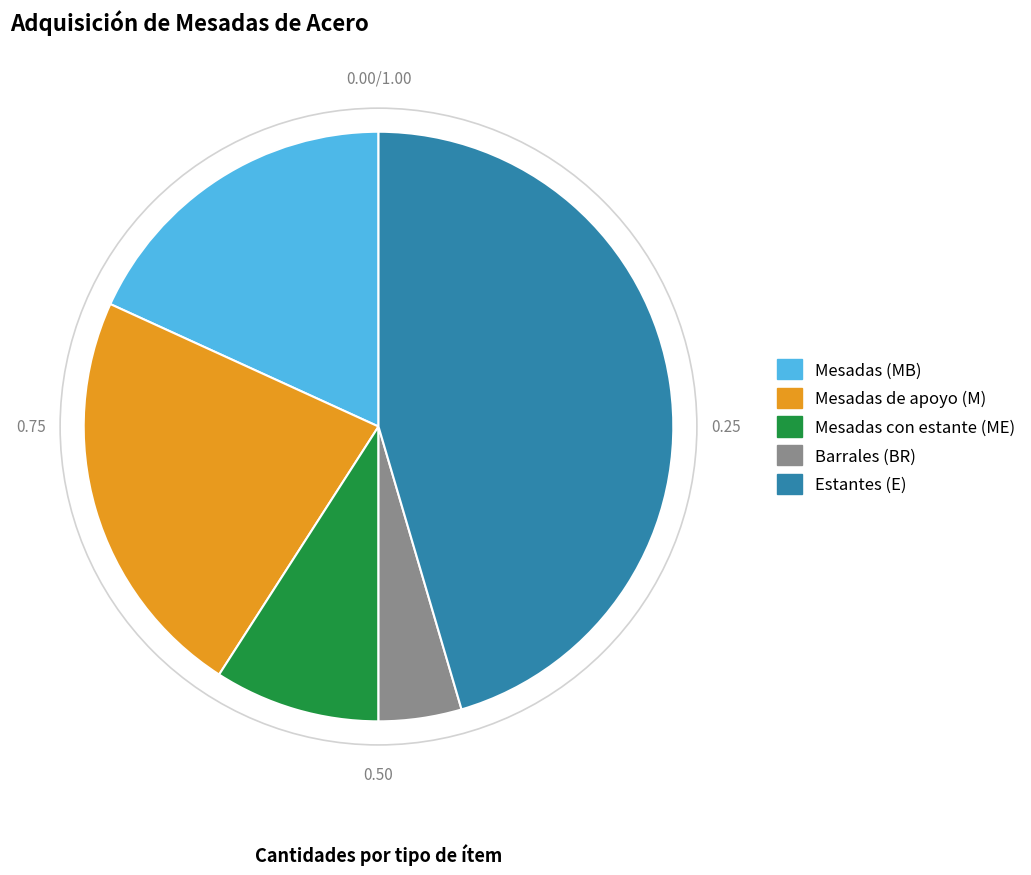

Rank the categories by value from lowest to highest.

Barrales (BR), Mesadas con estante (ME), Mesadas (MB), Mesadas de apoyo (M), Estantes (E)